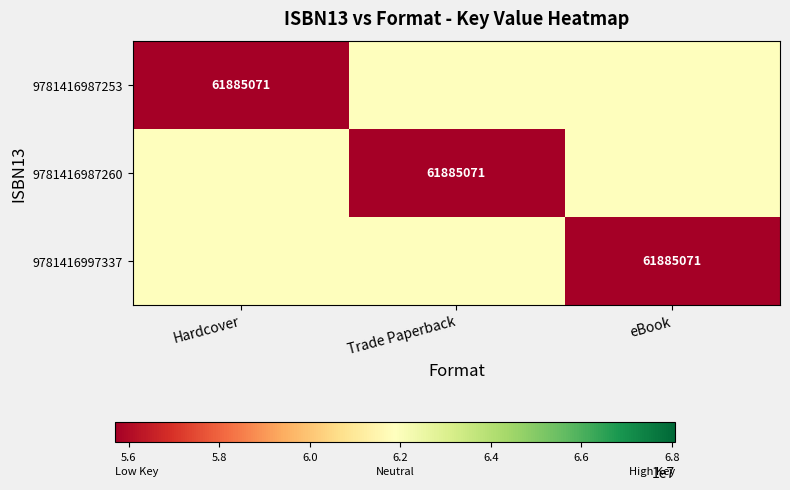

Is it true that 9781416987260 equals 61885071.0 at Trade Paperback?

True